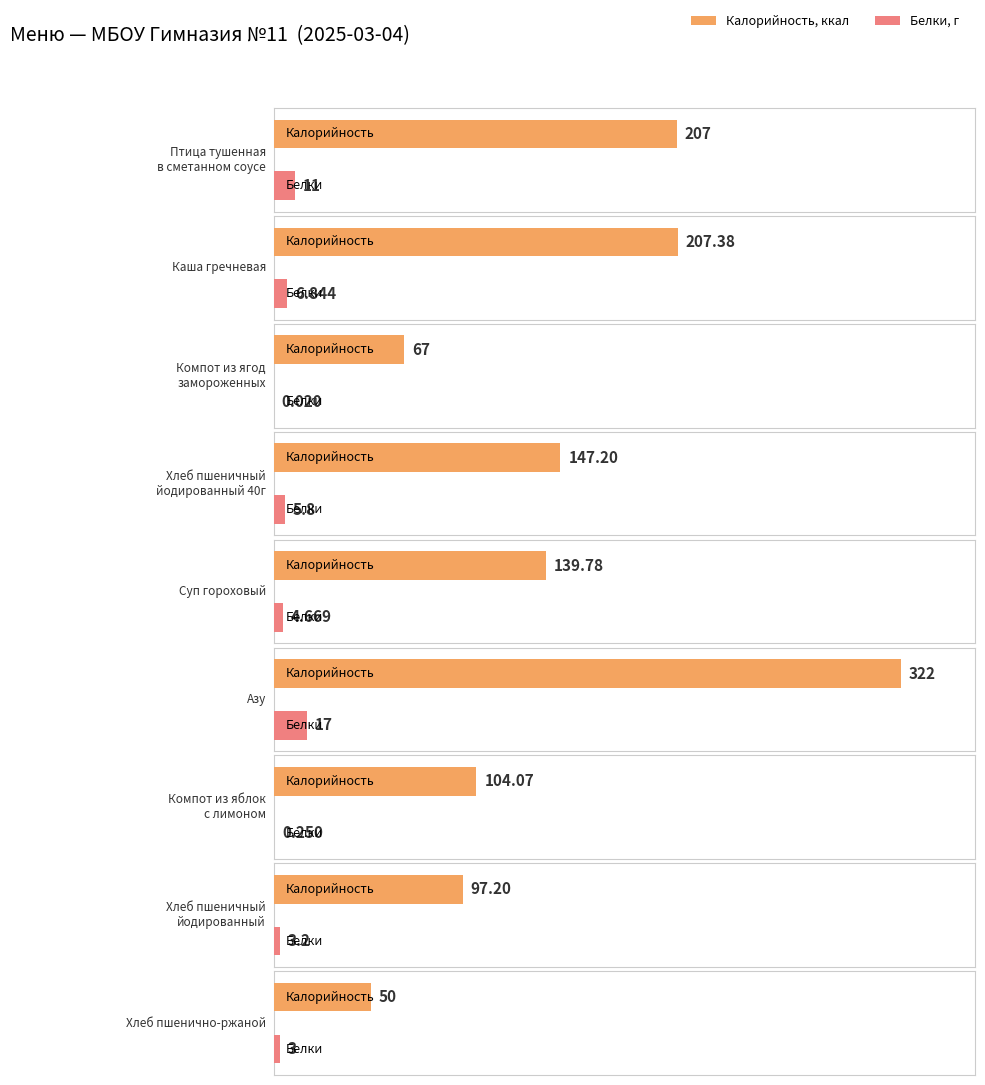

Reading right to left, transcribe all the data shown in this chart.

Калорийность: 50.0	97.2	104.1	322.0	139.8	147.2	67.0	207.4	207.0
Белки: 3.0	3.2	0.2	17.0	4.7	5.8	0.0	6.8	11.0